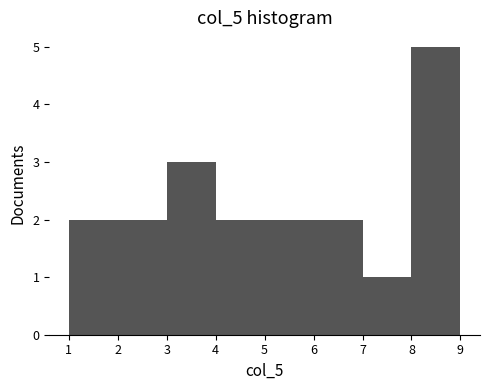

How tall is the bar that spans 1 to 2 on the x-axis? The values are not printed on the chart, so give them approximately, as read against the axis.

2